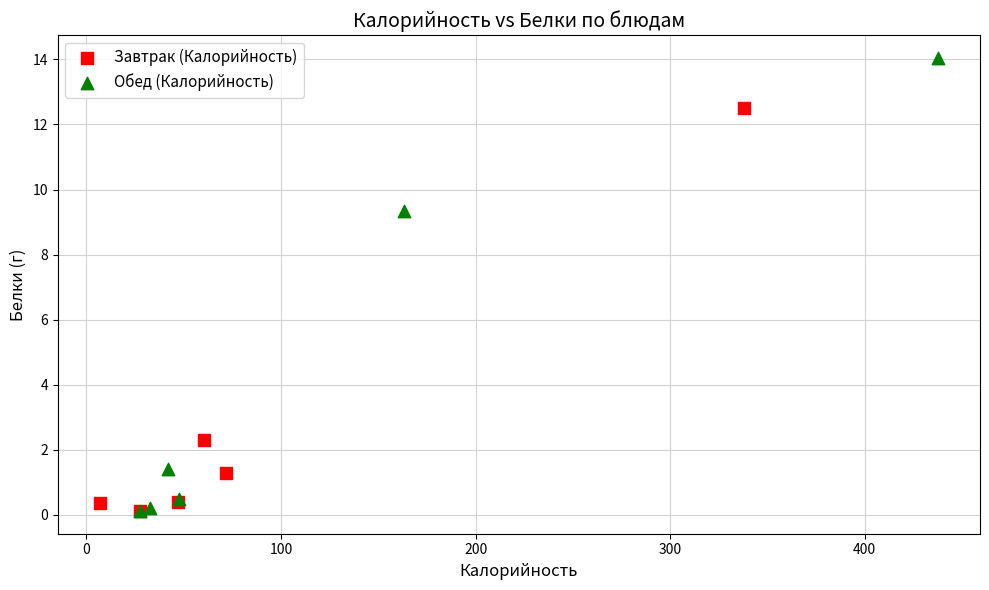

Which series contains the highest Y value?

Обед (Калорийность)